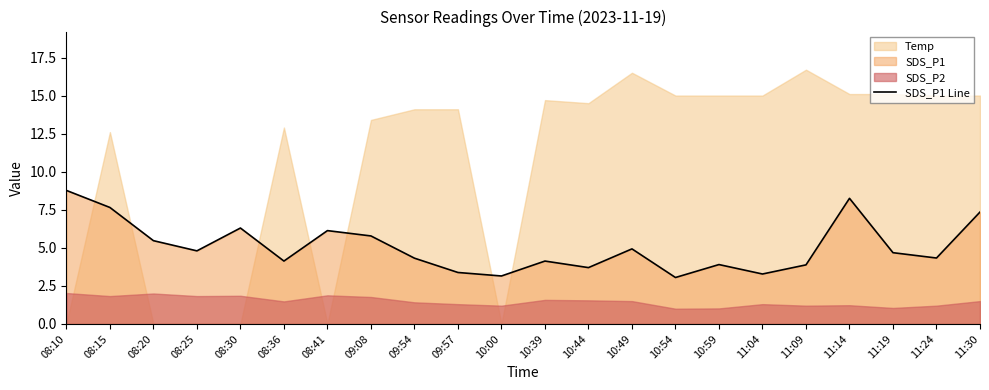

How many lines are shown in the chart?

1